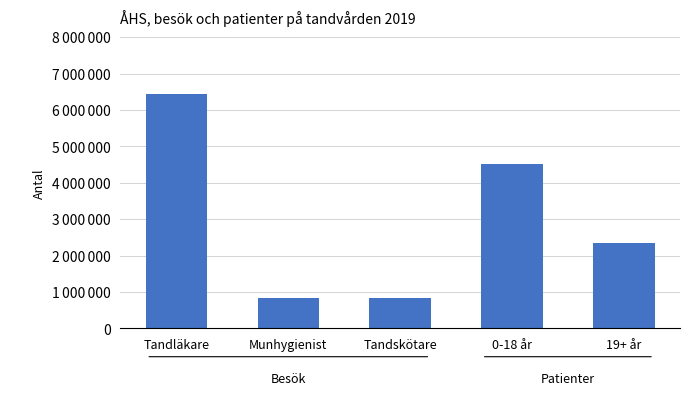

What is the value of the 2nd bar from the left?

846754